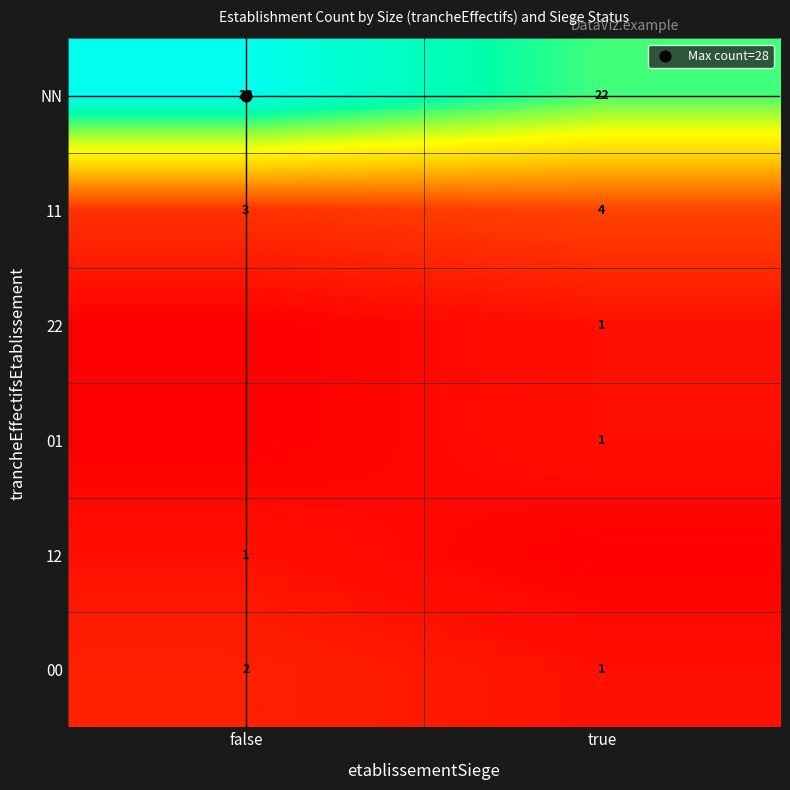

Which category has the highest value across all series?

false